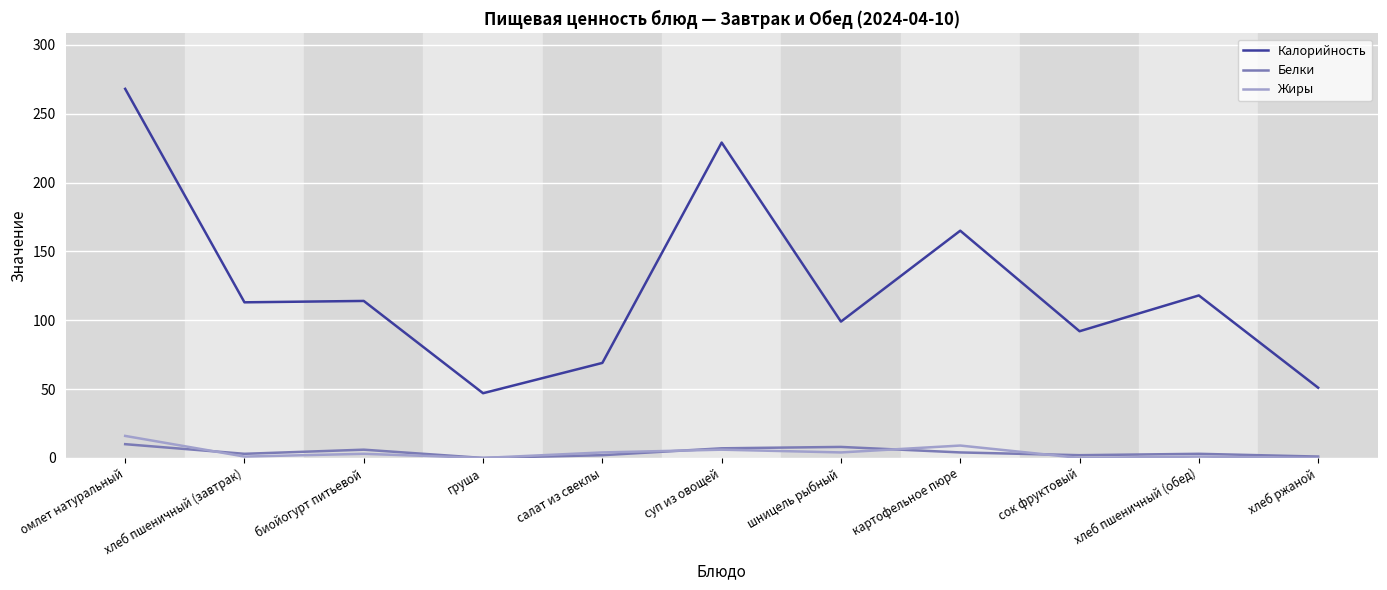

At which category does Белки reach its first local peak?

биойогурт питьевой